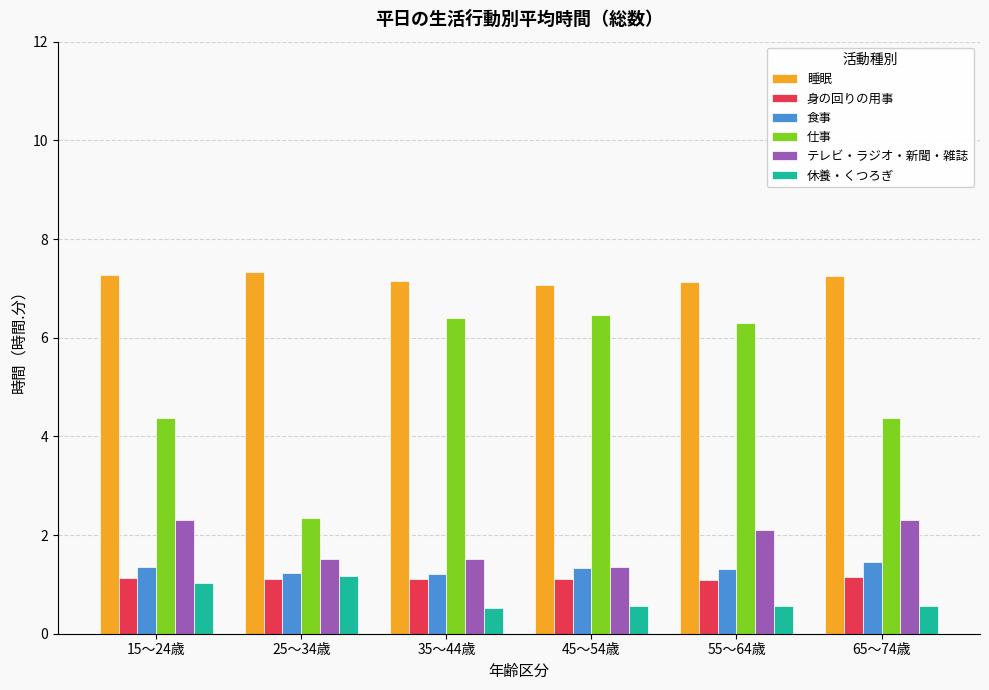

What is the smallest value displayed?

0.5